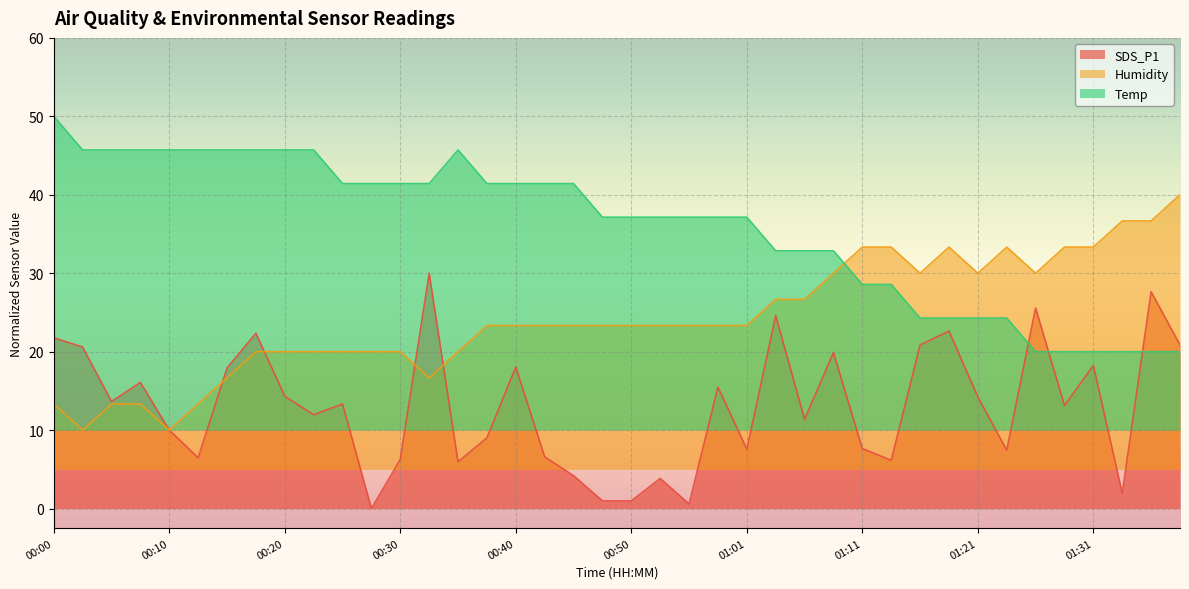

At which category does Humidity reach its first local valley?

00:03